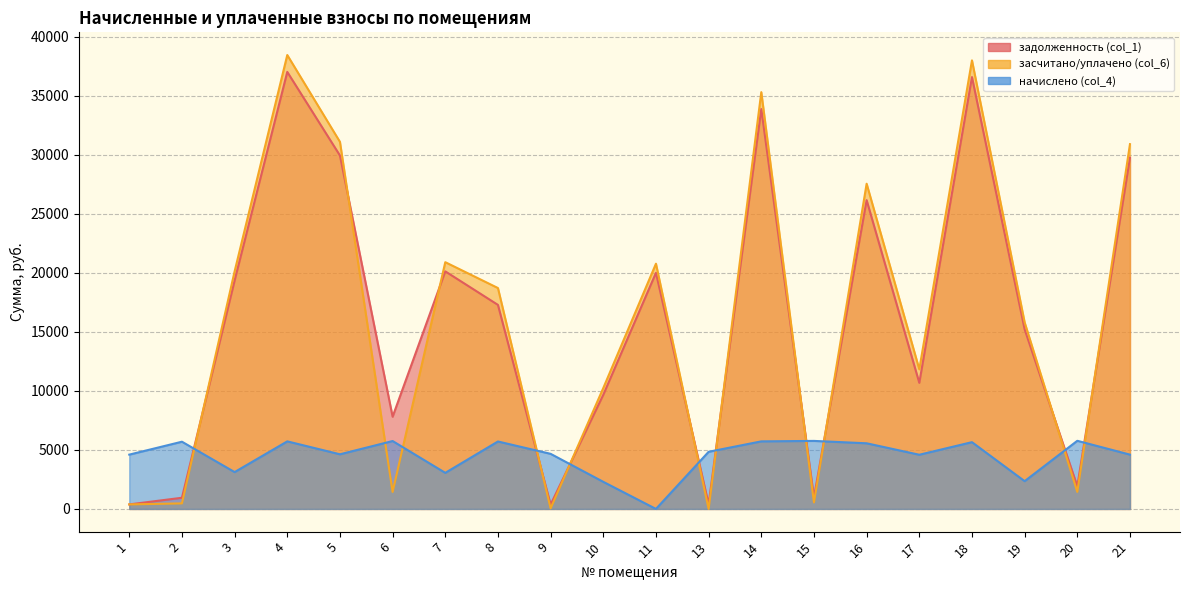

Which series has the largest total across all categories?

засчитано/уплачено (col_6)